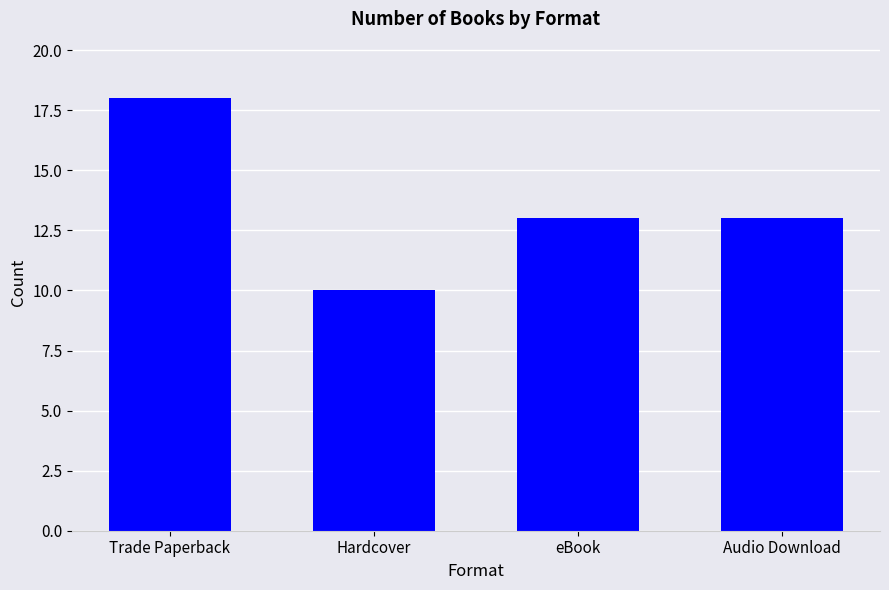

Are the bars horizontal?

No